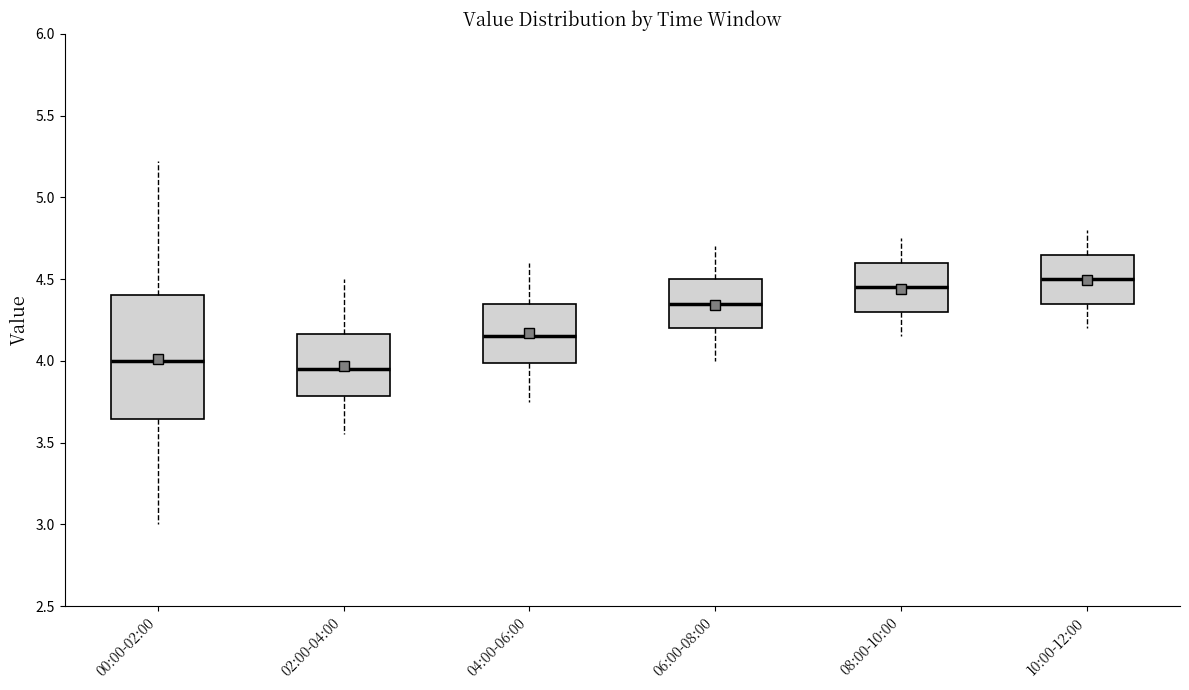

Where does the upper whisker of the box for 02:00-04:00 end on the y-axis? The values are not printed on the chart, so give them approximately, as read against the axis.

4.50